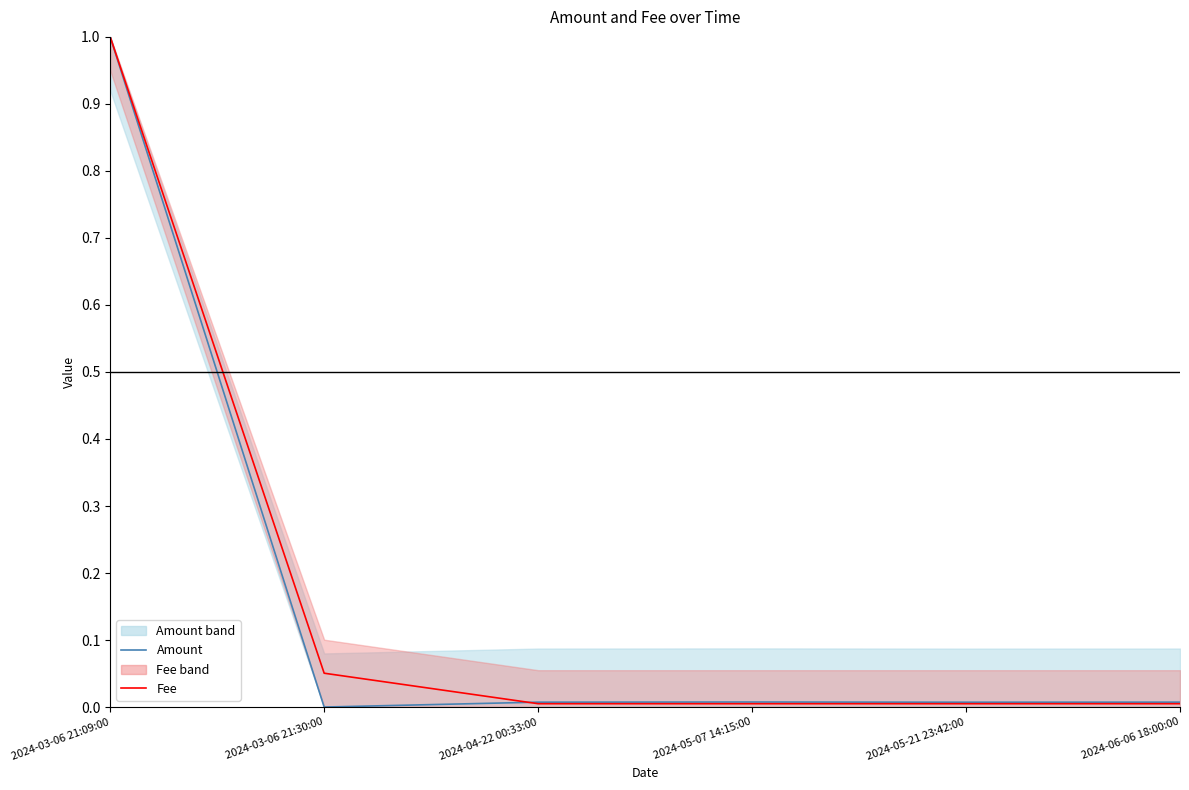

Between 2024-03-06 21:30:00 and 2024-05-21 23:42:00, which series saw the biggest shift?

Fee